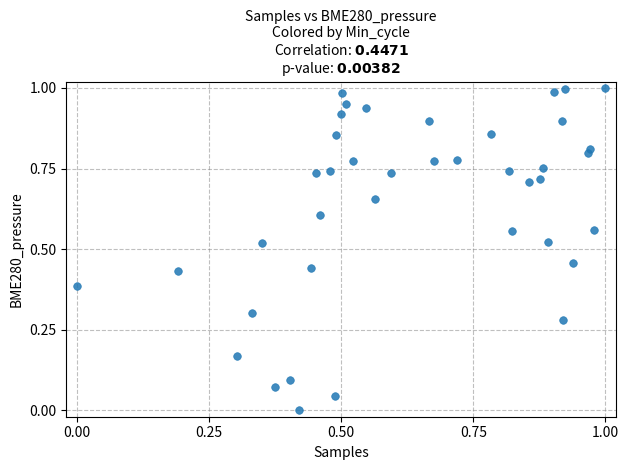

How many data points are displayed?

40